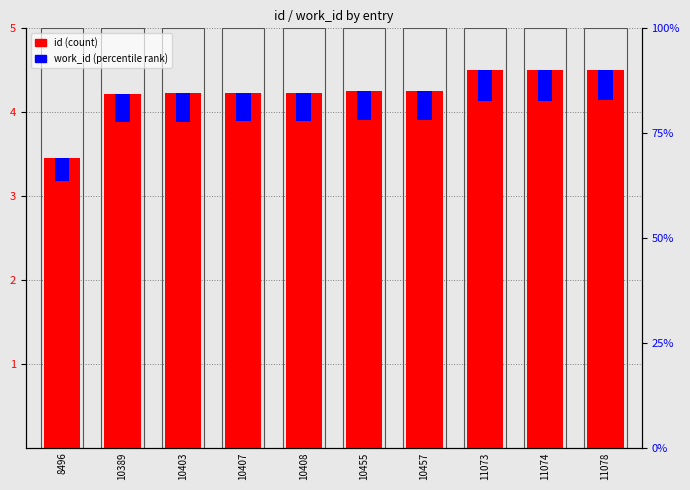

At 11074, list the series in order from largest to smallest.

id, work_id